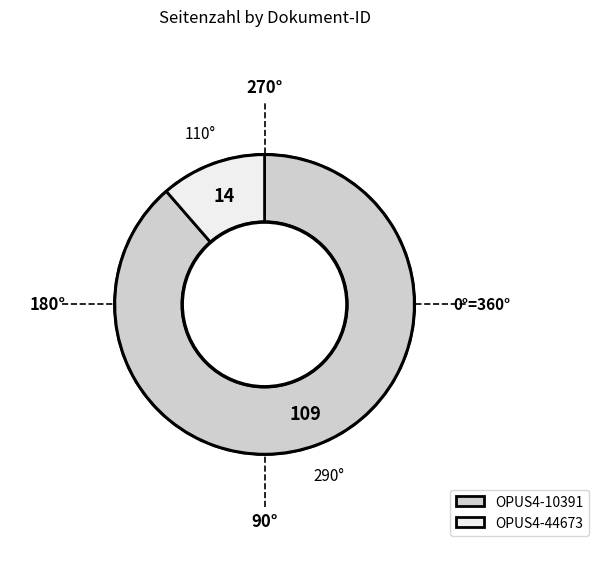

Between OPUS4-44673 and OPUS4-10391, which is larger?

OPUS4-10391